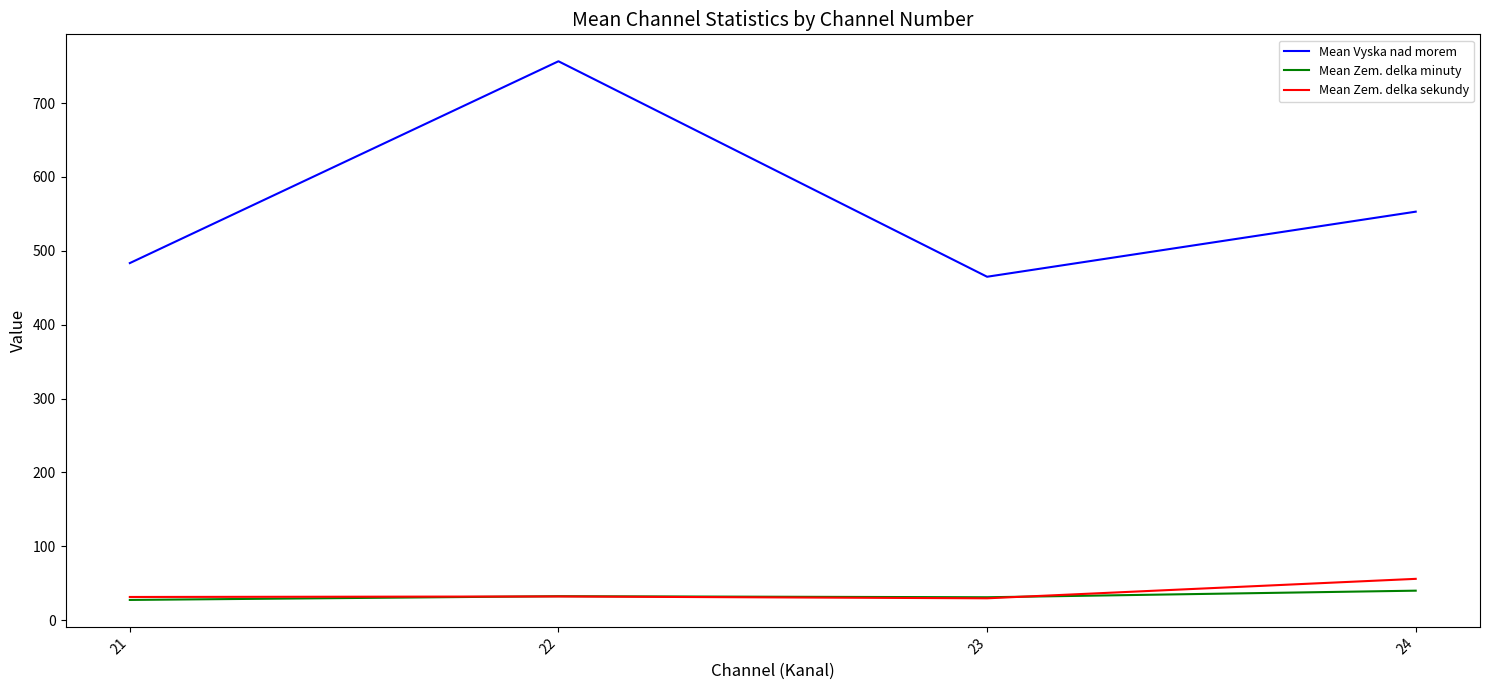

True or false: Mean Zem. delka minuty and Mean Vyska nad morem intersect in this chart.

False